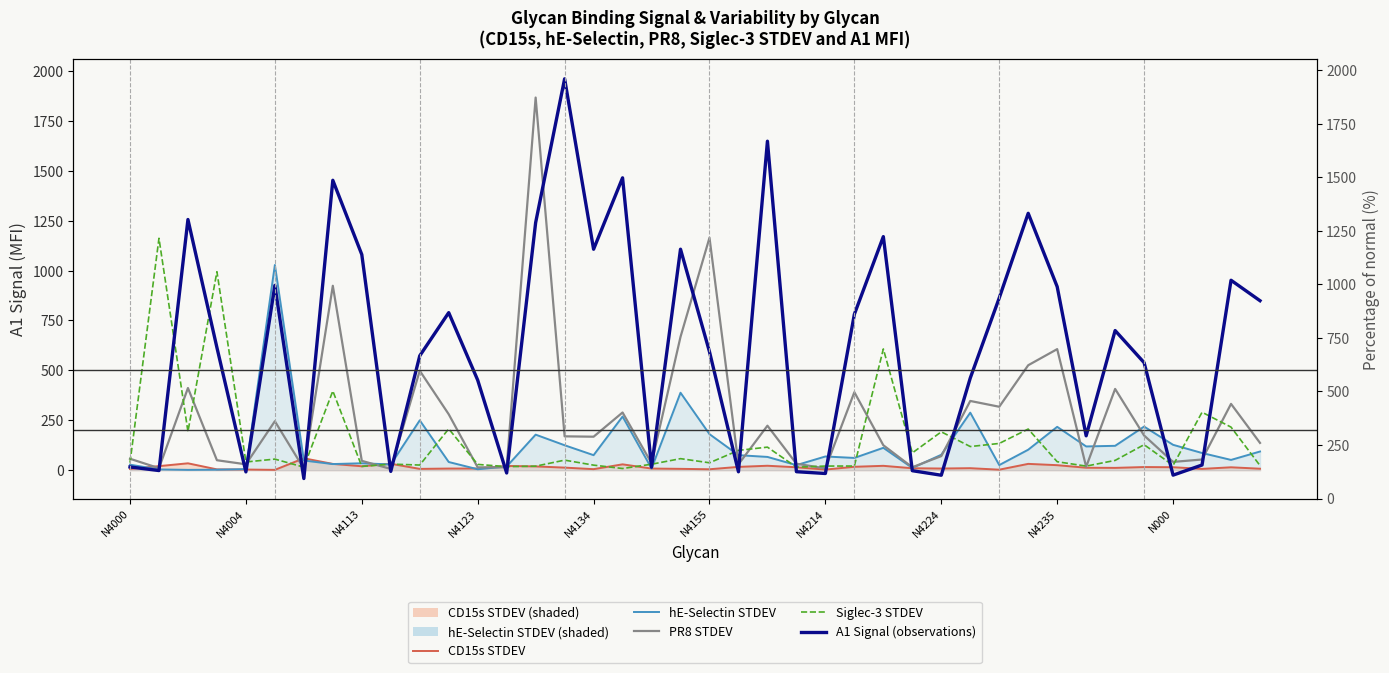

How many series are shown in this chart?

5